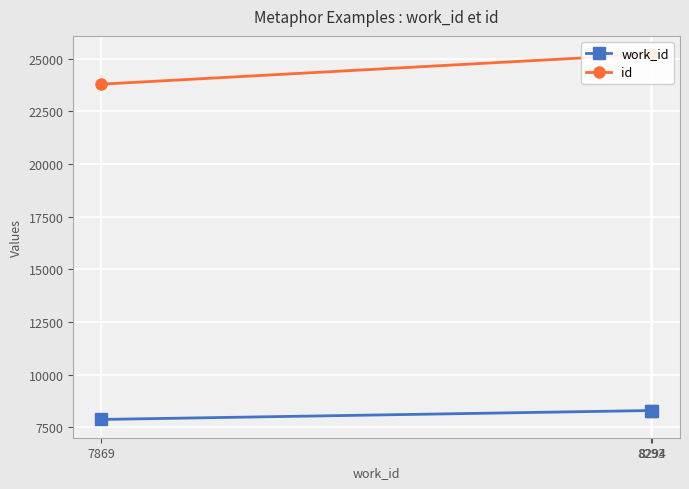

True or false: id has a value of 16253 at 8294.

False